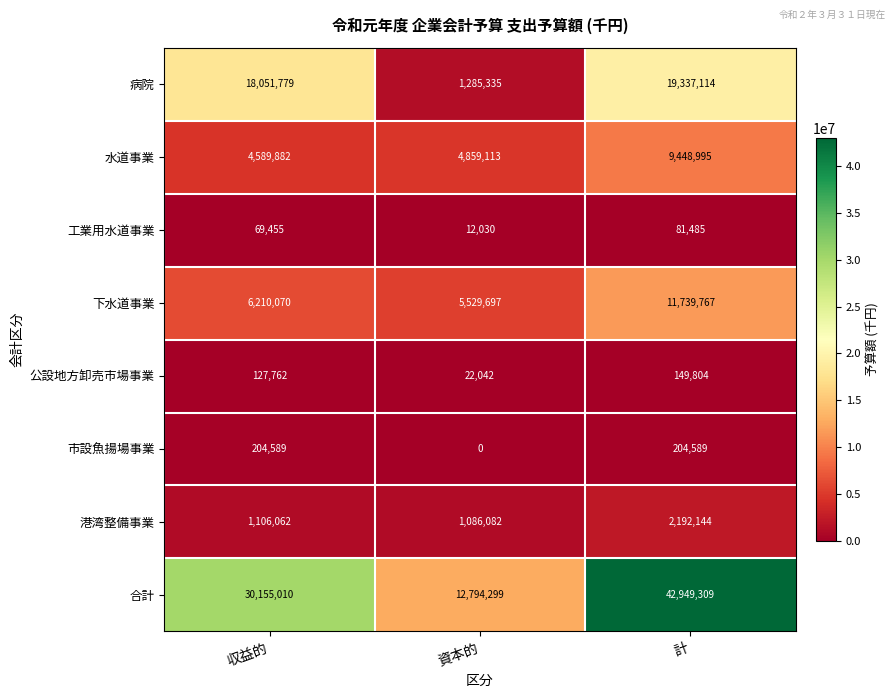

What is the difference between the maximum and minimum values in the 工業用水道事業 series?

69455